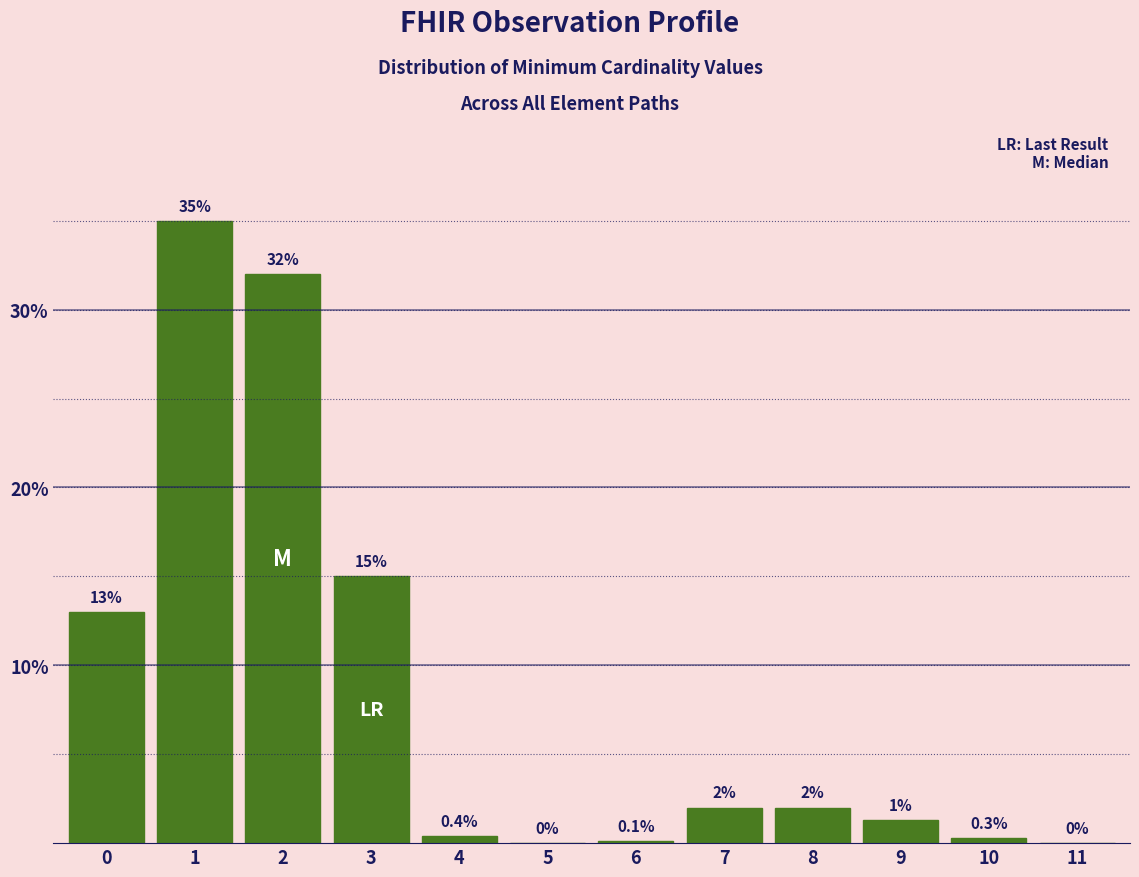

Reading left to right, list all the values displayed in this chart.

0=13.0	1=35.0	2=32.0	3=15.0	4=0.4	5=0.0	6=0.1	7=2.0	8=2.0	9=1.3	10=0.3	11=0.0